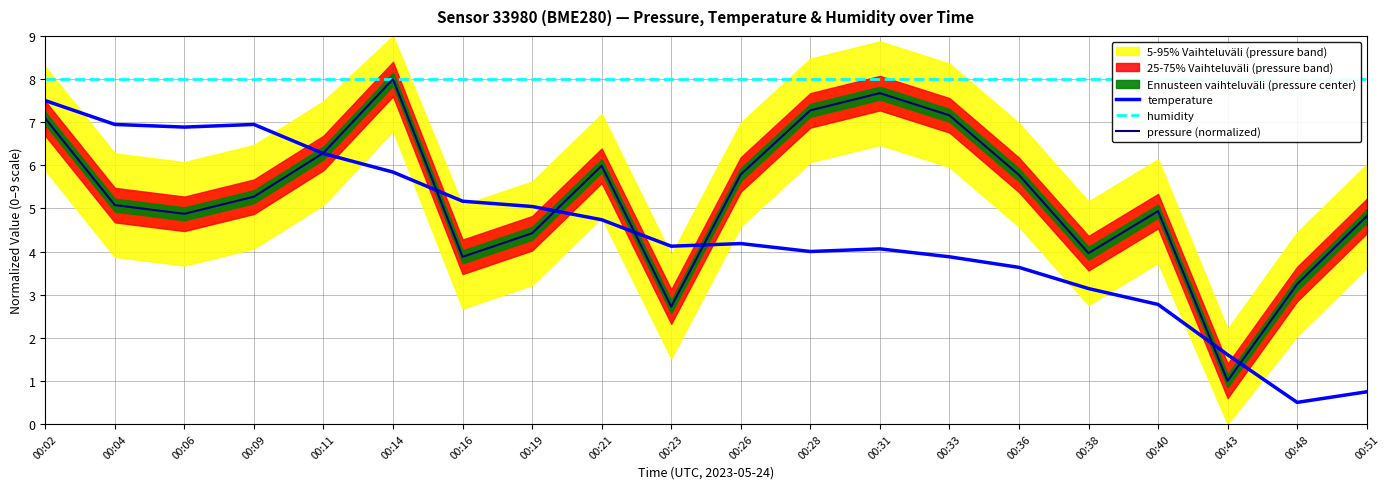

True or false: pressure (normalized) and humidity cross at least once.

False